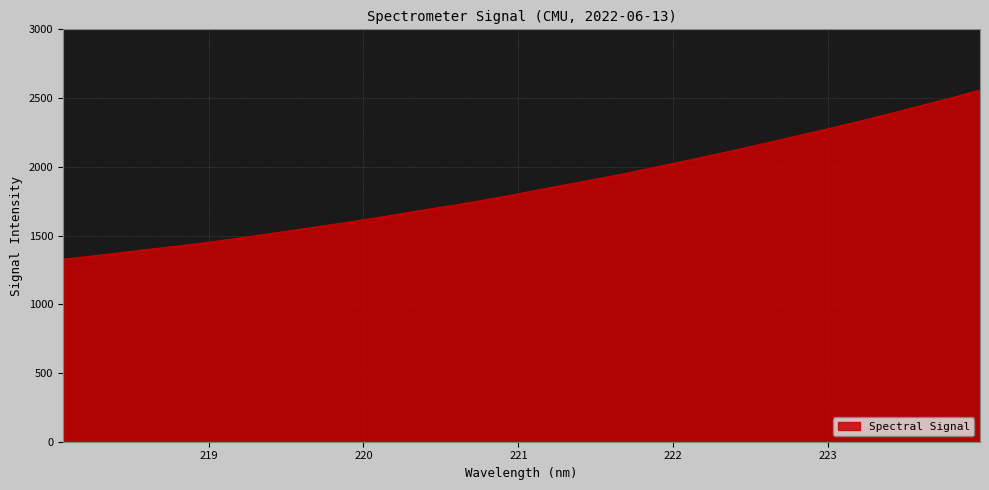

What is the greatest value displayed?

2558.5